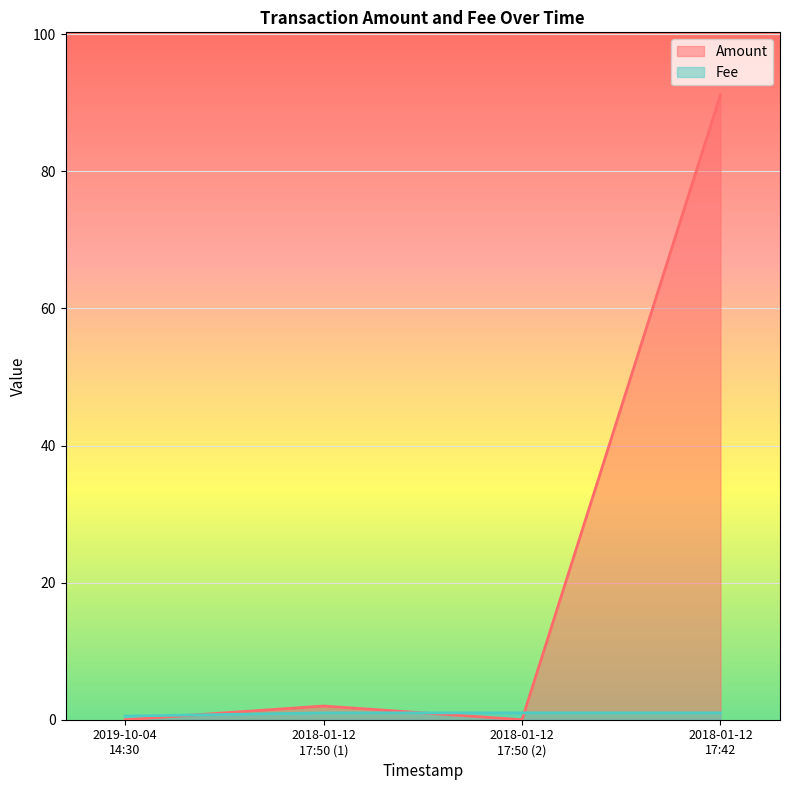

Reading left to right, list all the values displayed in this chart.

Amount: 0.0	2.0	0.0	91.2
Fee: 0.5	1.0	1.0	1.0